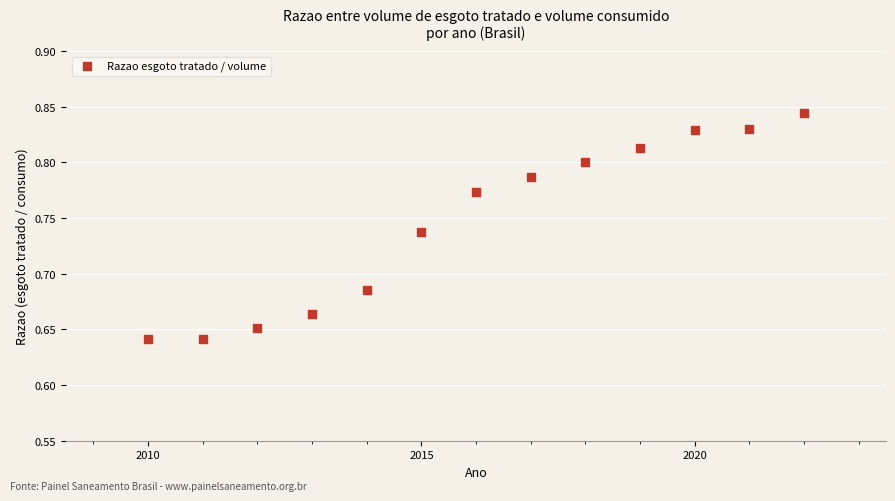

What is the range of X values (max minus min)?

12.0